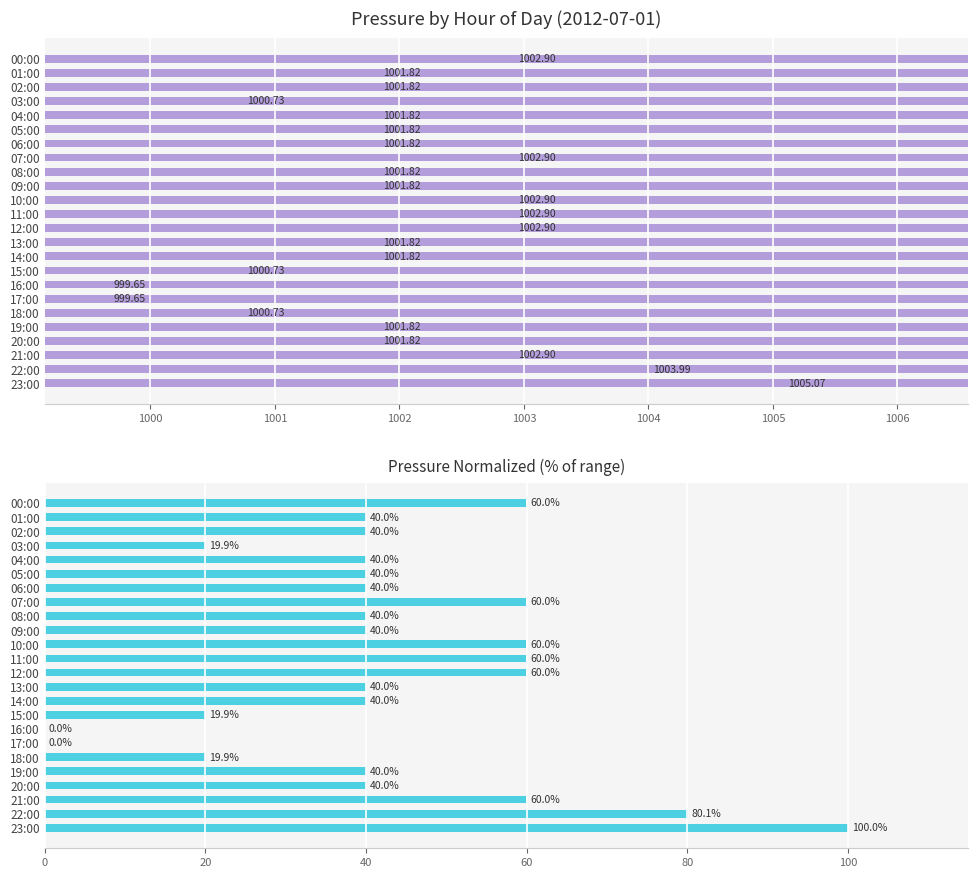

What is the highest value of the Pressure (hPa) series?

1005.1